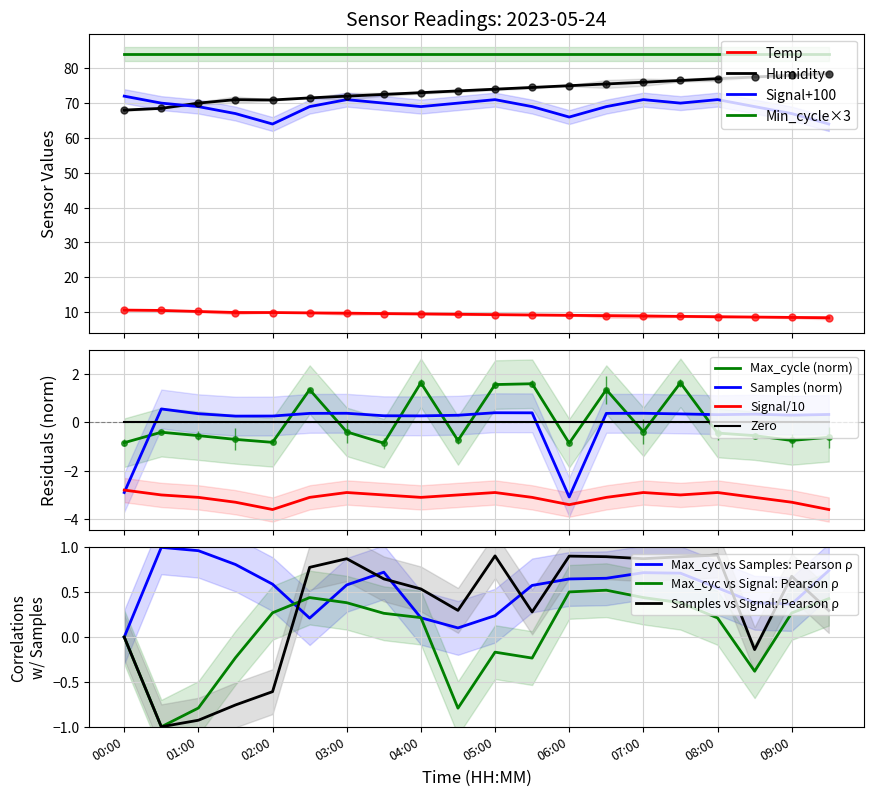

How many data points does each series have?

20